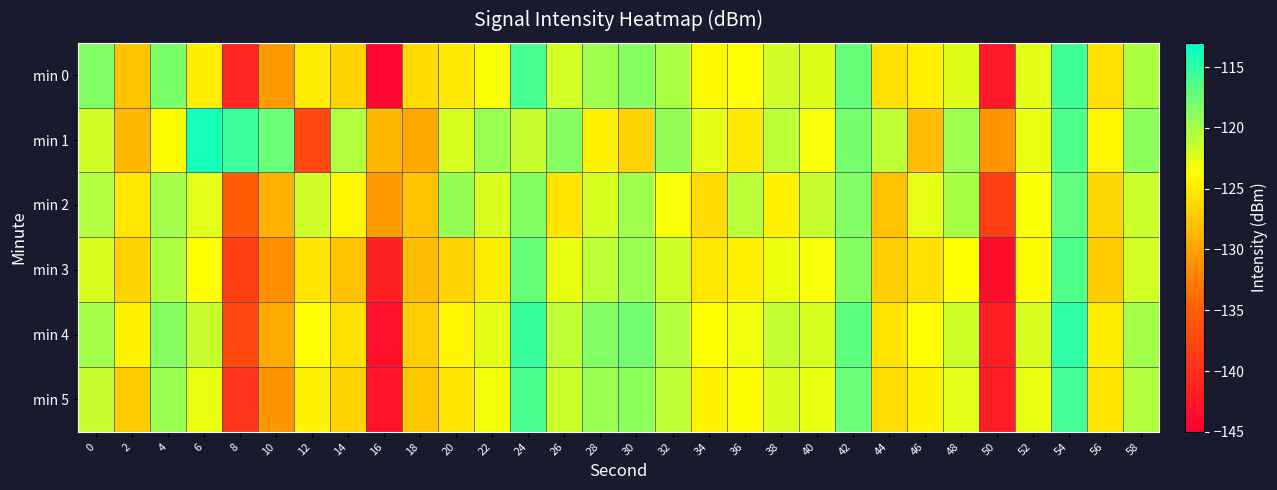

Reading left to right, list all the values displayed in this chart.

min 0: 0=-118.4	2=-127.8	4=-118.2	6=-124.8	8=-140.8	10=-130.7	12=-124.9	14=-126.6	16=-144.3	18=-126.1	20=-125.1	22=-123.5	24=-116.0	26=-121.8	28=-119.7	30=-118.7	32=-120.2	34=-124.1	36=-123.8	38=-121.7	40=-122.3	42=-117.4	44=-125.8	46=-124.7	48=-122.3	50=-142.3	52=-122.6	54=-115.8	56=-125.8	58=-120.3
min 1: 0=-121.7	2=-128.7	4=-124.0	6=-113.9	8=-115.6	10=-117.5	12=-137.3	14=-120.5	16=-128.6	18=-129.7	20=-122.0	22=-119.5	24=-121.3	26=-118.7	28=-124.5	30=-126.8	32=-119.2	34=-122.6	36=-125.1	38=-120.8	40=-123.4	42=-117.9	44=-121.0	46=-128.3	48=-119.6	50=-131.2	52=-122.8	54=-116.5	56=-124.3	58=-118.9
min 2: 0=-120.5	2=-125.3	4=-119.8	6=-122.4	8=-135.6	10=-128.9	12=-121.7	14=-124.2	16=-130.5	18=-127.8	20=-119.3	22=-122.1	24=-118.6	26=-125.4	28=-121.9	30=-119.7	32=-123.5	34=-126.2	36=-120.8	38=-124.6	40=-121.3	42=-118.4	44=-127.9	46=-122.7	48=-120.1	50=-138.4	52=-123.6	54=-117.2	56=-126.5	58=-121.4
min 3: 0=-122.1	2=-126.8	4=-120.3	6=-123.7	8=-138.2	10=-131.5	12=-125.4	14=-127.9	16=-141.6	18=-128.3	20=-126.7	22=-124.9	24=-117.3	26=-122.8	28=-120.9	30=-119.4	32=-121.6	34=-125.3	36=-124.7	38=-122.9	40=-123.5	42=-118.6	44=-127.1	46=-125.8	48=-123.7	50=-143.5	52=-123.9	54=-116.4	56=-127.2	58=-121.8
min 4: 0=-119.8	2=-124.5	4=-118.7	6=-121.3	8=-137.4	10=-129.6	12=-123.8	14=-125.7	16=-143.2	18=-127.1	20=-124.3	22=-122.6	24=-115.5	26=-120.9	28=-118.5	30=-117.8	32=-120.4	34=-123.7	36=-123.1	38=-121.2	40=-122.0	42=-116.9	44=-125.4	46=-123.8	48=-121.6	50=-141.7	52=-122.1	54=-115.1	56=-124.9	58=-119.8
min 5: 0=-121.3	2=-127.2	4=-119.4	6=-122.8	8=-139.5	10=-130.9	12=-124.5	14=-126.8	16=-142.8	18=-127.6	20=-125.4	22=-123.2	24=-116.2	26=-121.5	28=-119.4	30=-118.9	32=-120.9	34=-124.4	36=-124.0	38=-122.1	40=-122.8	42=-117.5	44=-126.1	46=-124.4	48=-122.4	50=-142.0	52=-122.8	54=-116.0	56=-125.5	58=-120.5